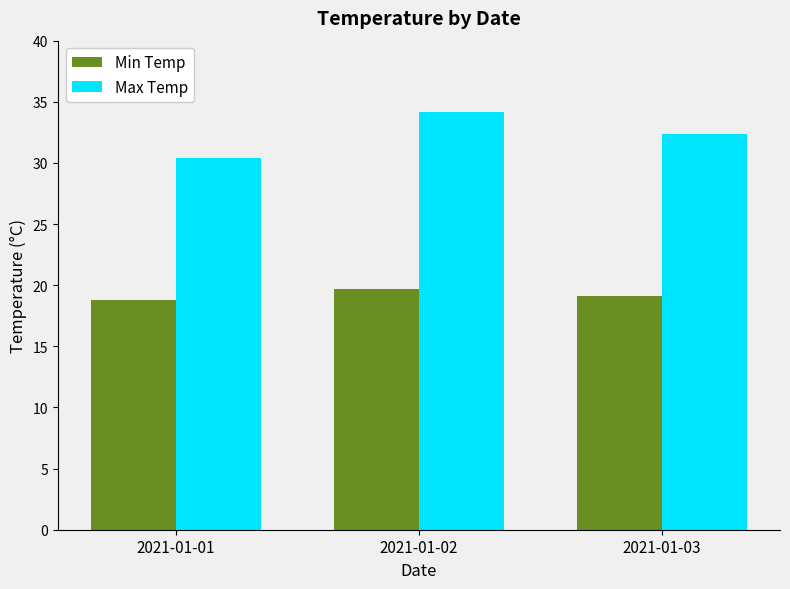

Read the Min Temp value at 2021-01-03.

19.1